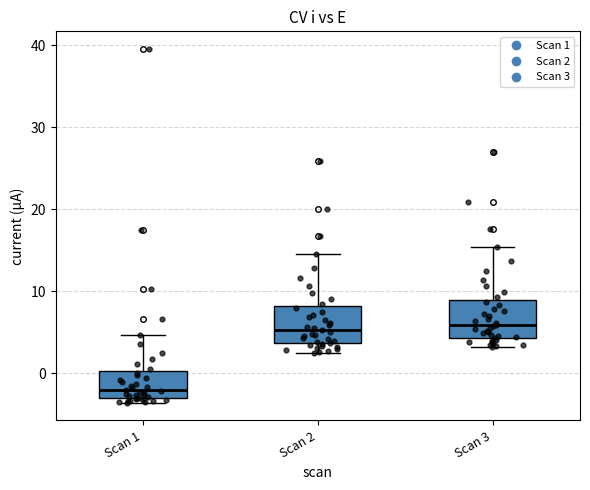

Reading left to right, read every box against the y-axis: the position of its median line, the range the box covers, and the ends of its whiskers. The values are not printed on the chart, so give them approximately, as read against the axis.

Scan 1: median -2, box -3 to 0, whiskers -4 to 5
Scan 2: median 5, box 4 to 8, whiskers 3 to 15
Scan 3: median 6, box 4 to 9, whiskers 3 to 15